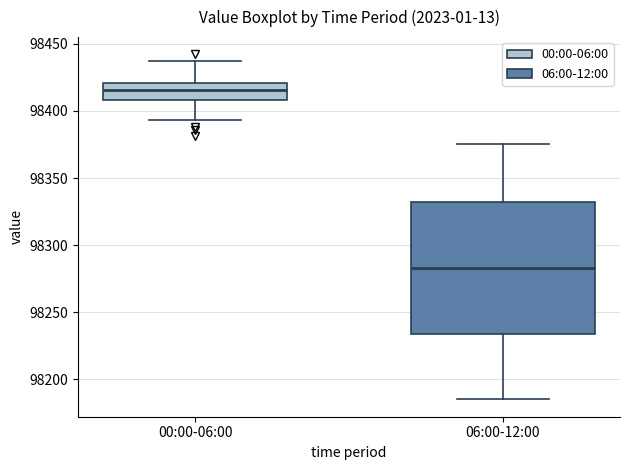

Which box's median line is the lowest?

06:00-12:00